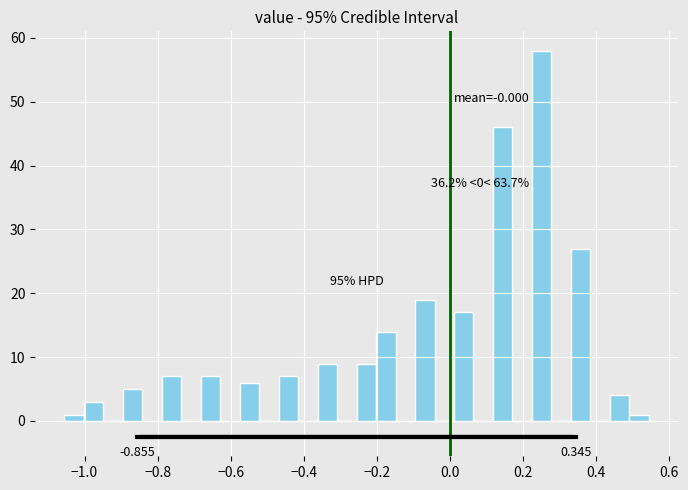

Around what value on the x-axis is the tallest bar? Give the approximate position of its centre, as read against the axis.

0.26